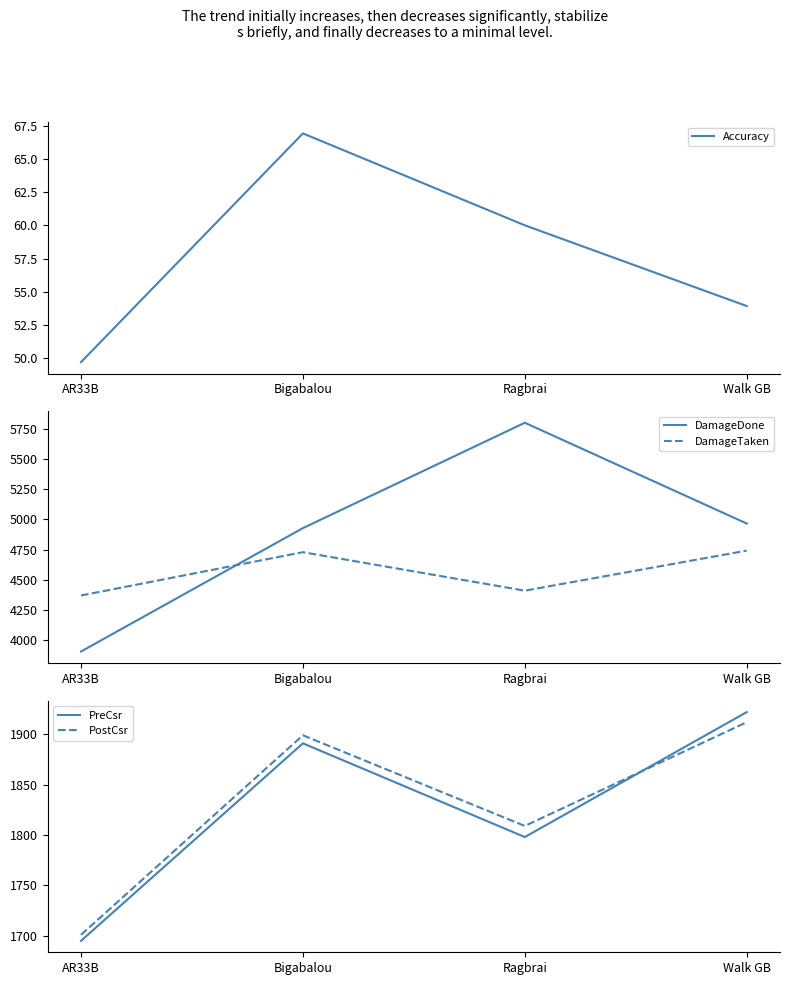

List the labels in order of Accuracy value, smallest first.

AR33B, Walk GB, Ragbrai, Bigabalou